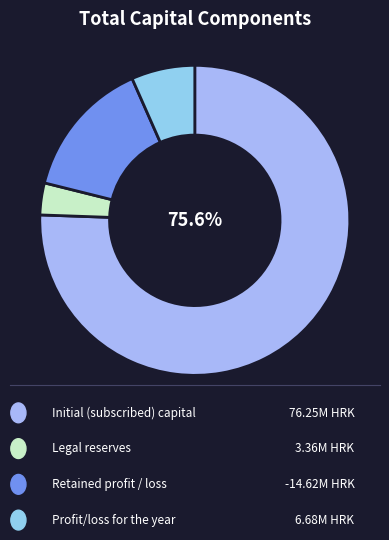

Count the number of slices in the pie.

4